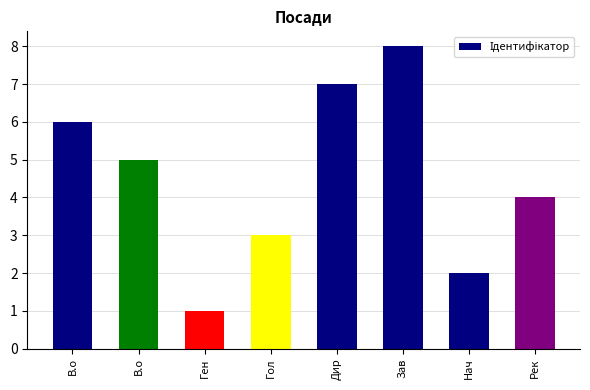

Where is the data nearest to the value 4?

Рек